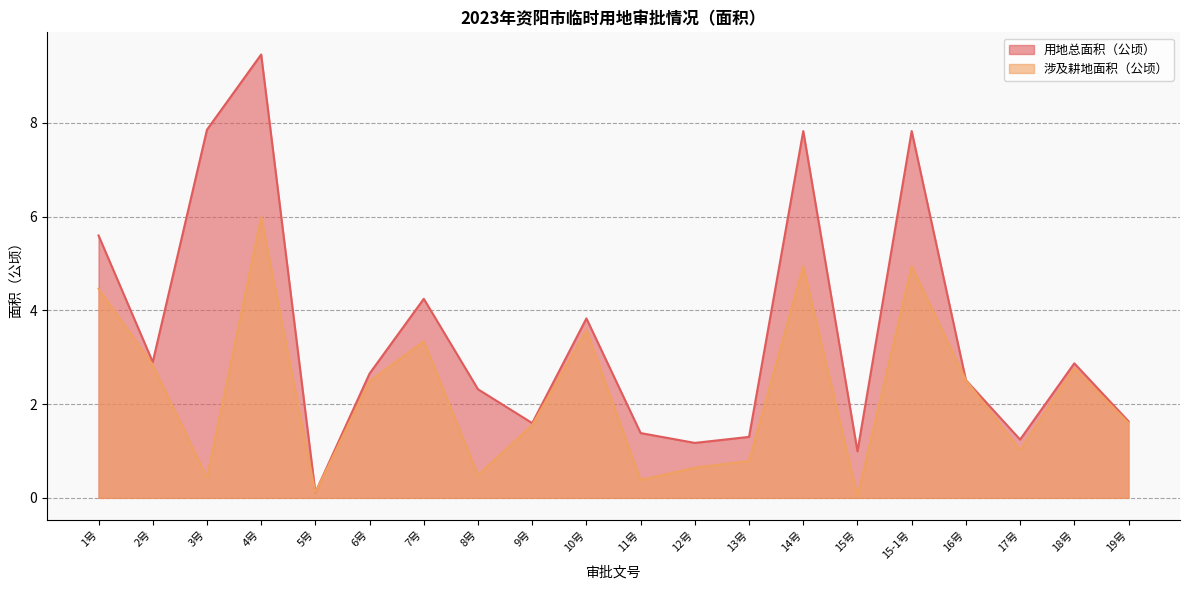

True or false: 涉及耕地面积（公顷） has a value of 0.1 at 15号.

False